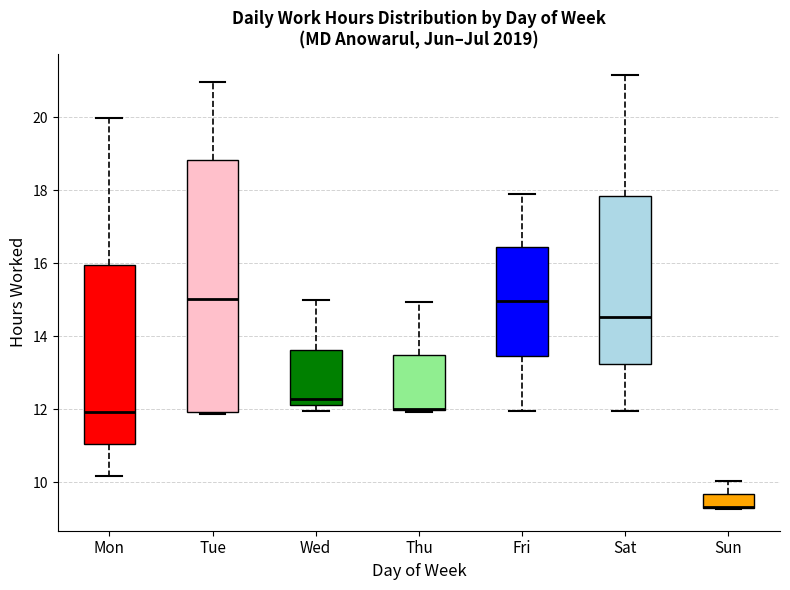

Where does the lower whisker of the box for Fri end on the y-axis? The values are not printed on the chart, so give them approximately, as read against the axis.

12.0